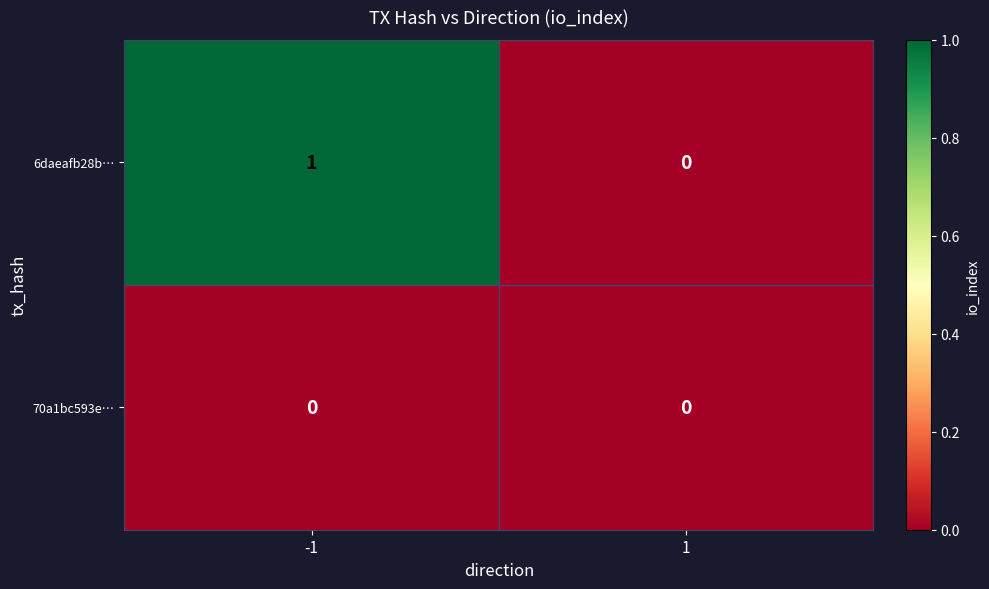

Which series has the largest range (max minus min)?

6daeafb28b…